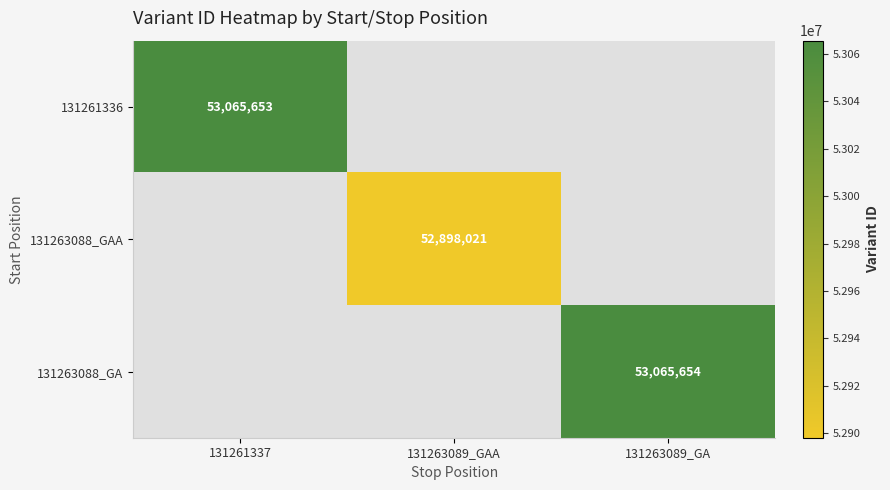

At how many categories does at least one series exceed 30200202?

3